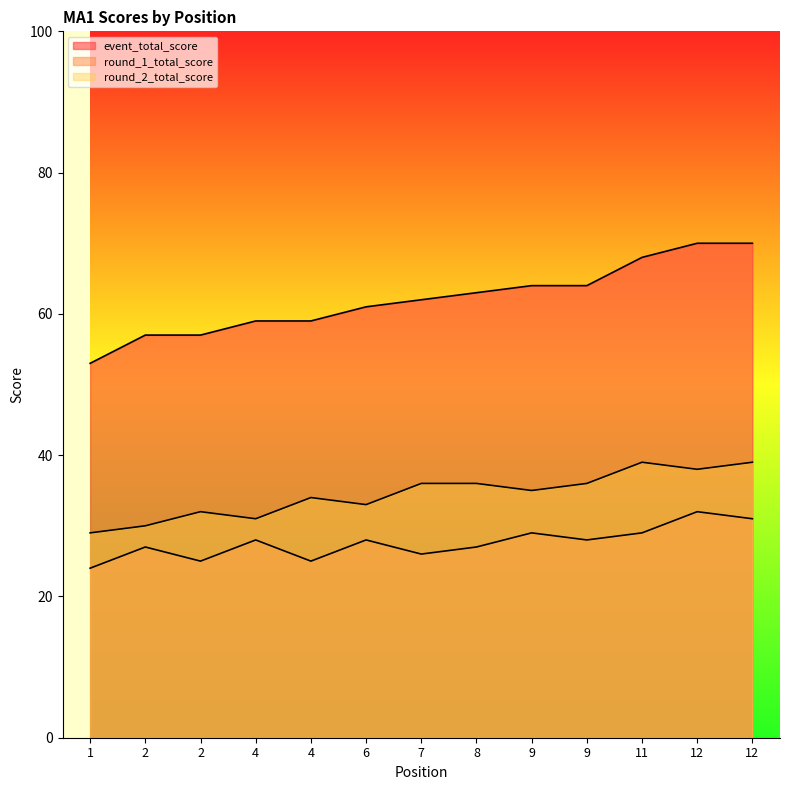

What is the average value of the event_total_score series?

62